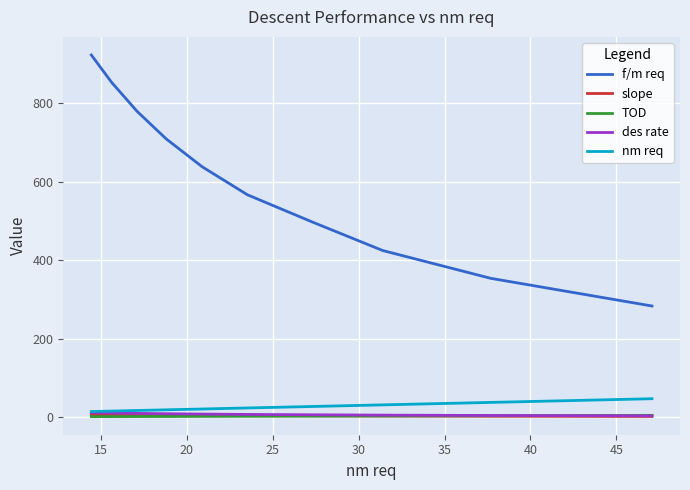

True or false: nm req and slope intersect in this chart.

False